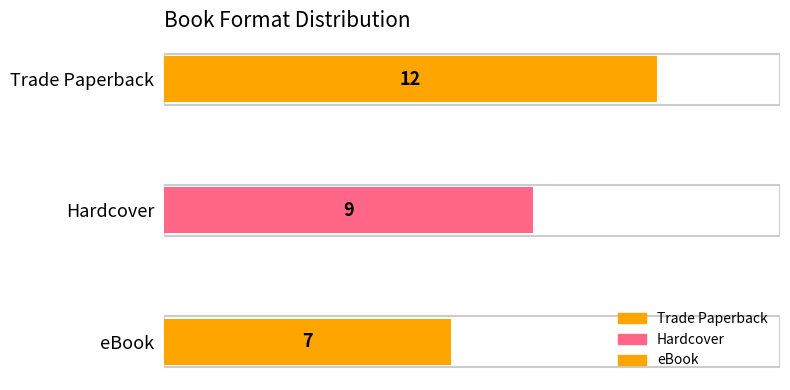

What is the maximum value shown in the chart?

12